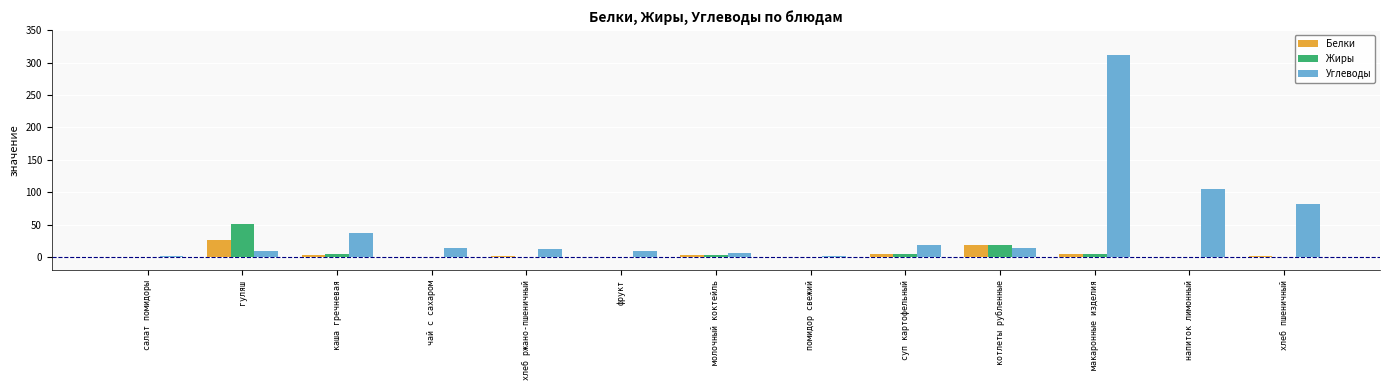

What value does the Углеводы series have at напиток лимонный?

105.0